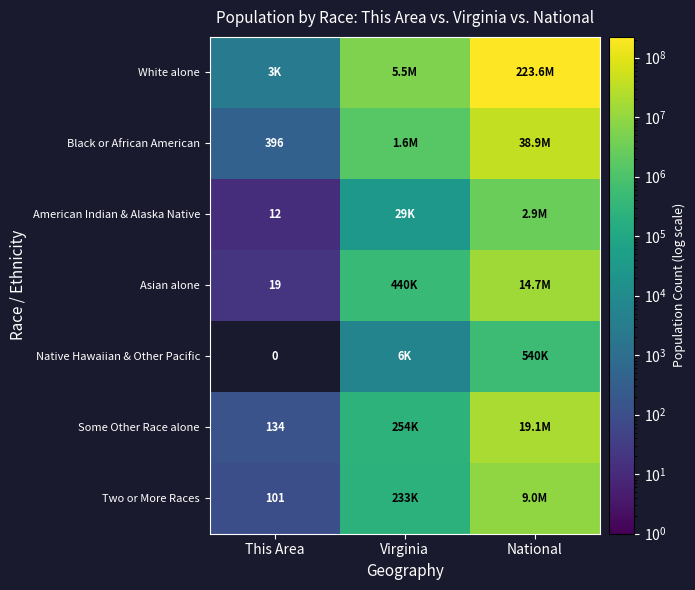

How many series are shown in this chart?

7